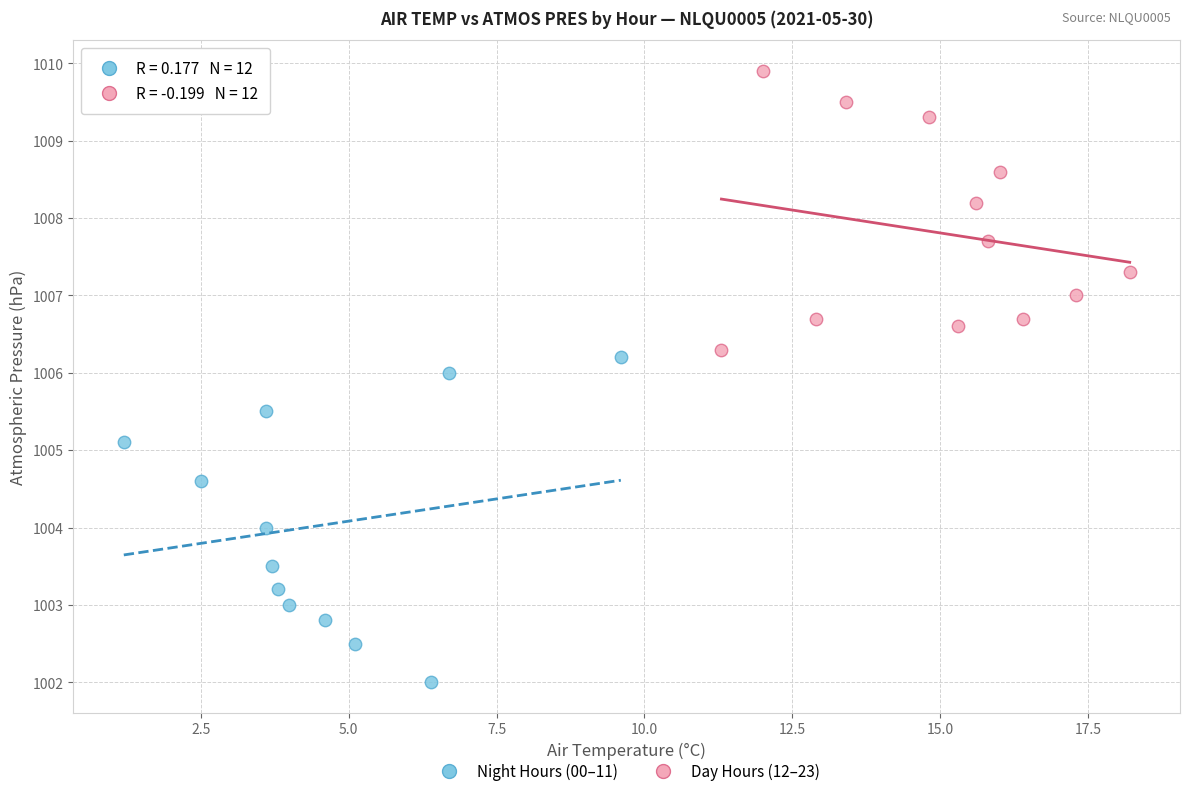

What are all the series names shown in the legend?

Night Hours (00–11), Day Hours (12–23)